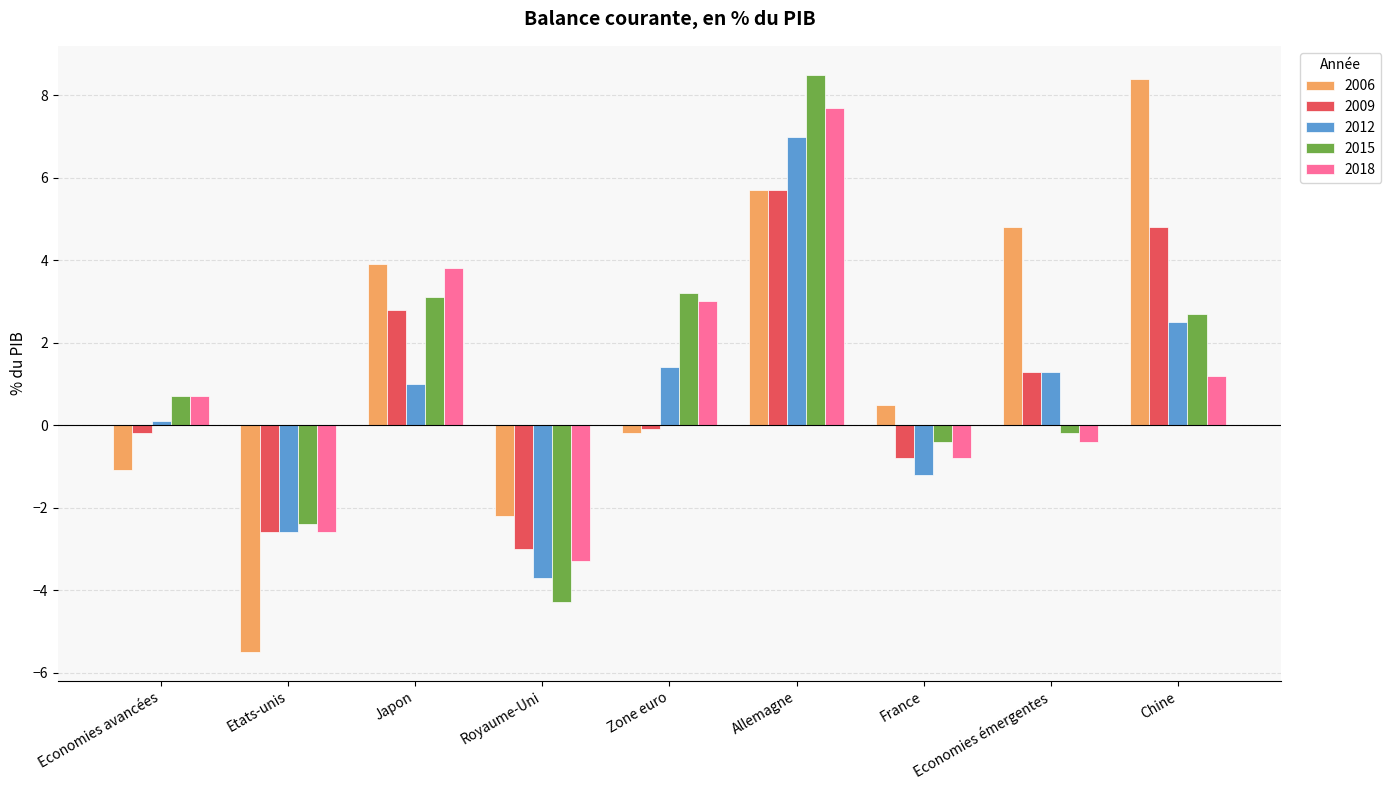

How many bars are there in each group?

5